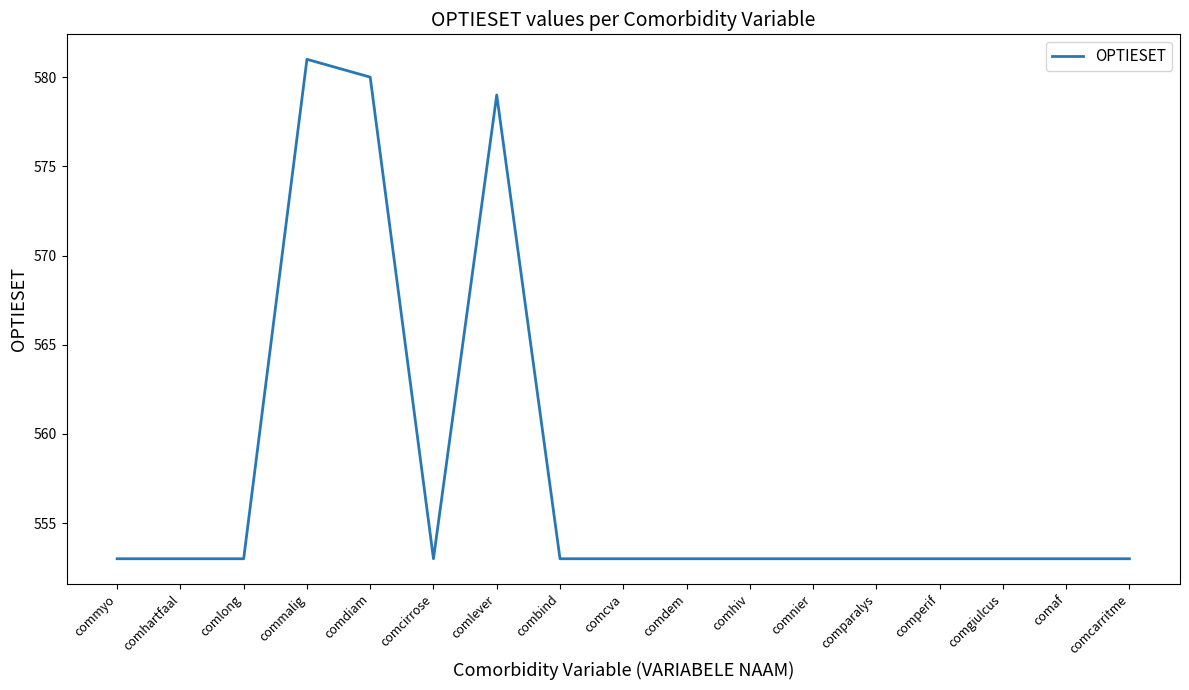

Which label corresponds to the largest value in the chart?

commalig